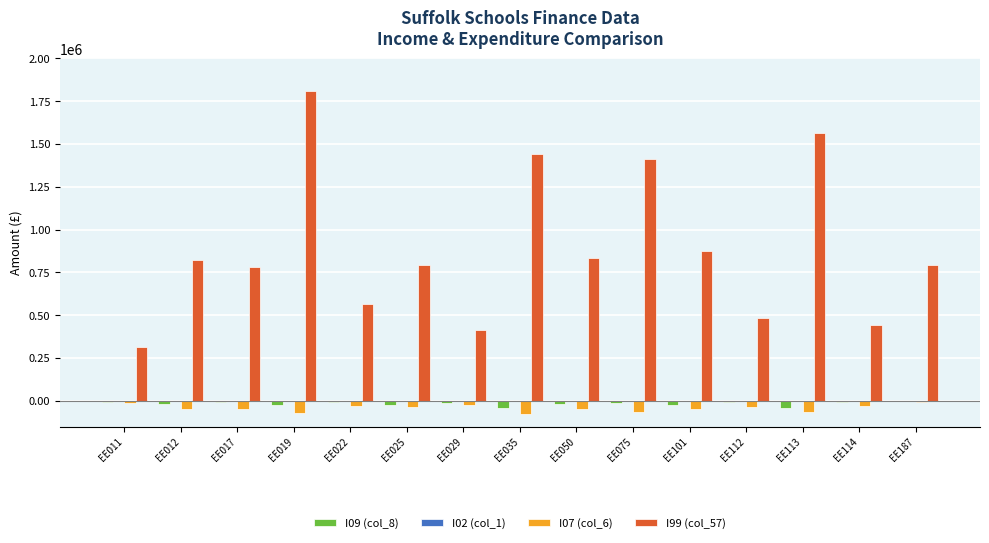

Where does the I07 (col_6) series first go above -45991?

EE011